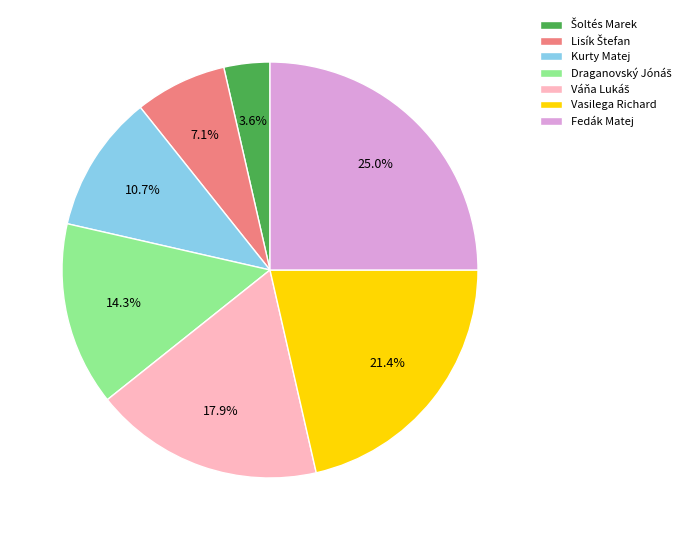

Count the number of slices in the pie.

7